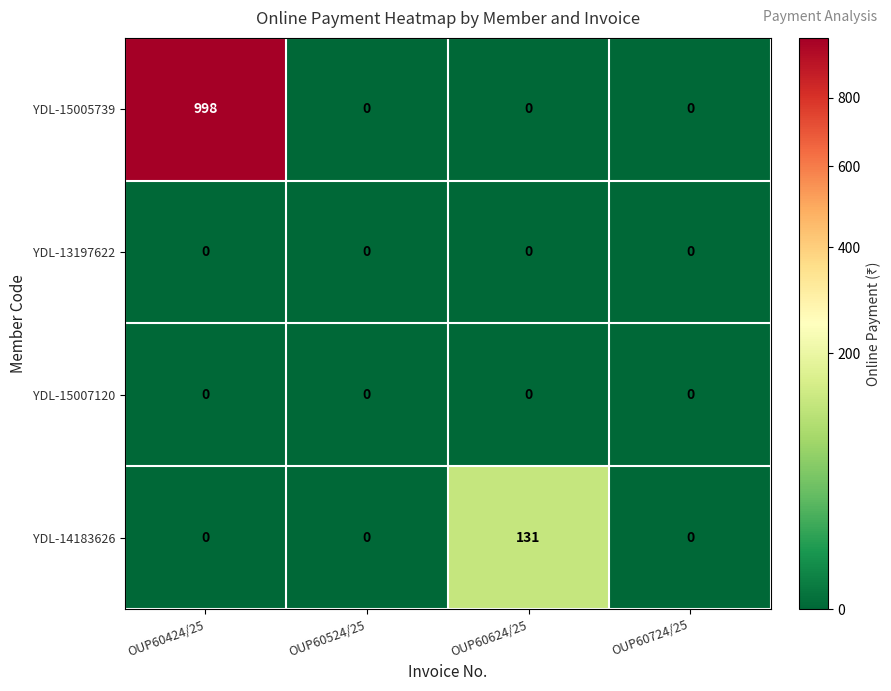

What is the average value of the YDL-15005739 series?

250